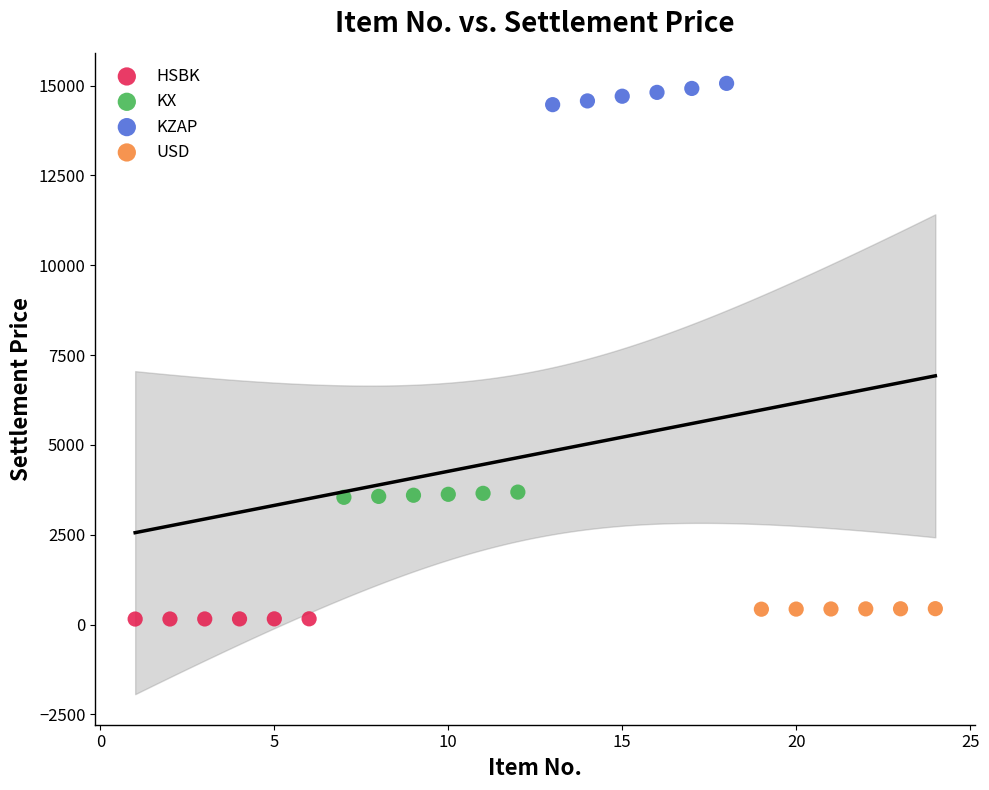

Which series contains the highest Y value?

KZAP